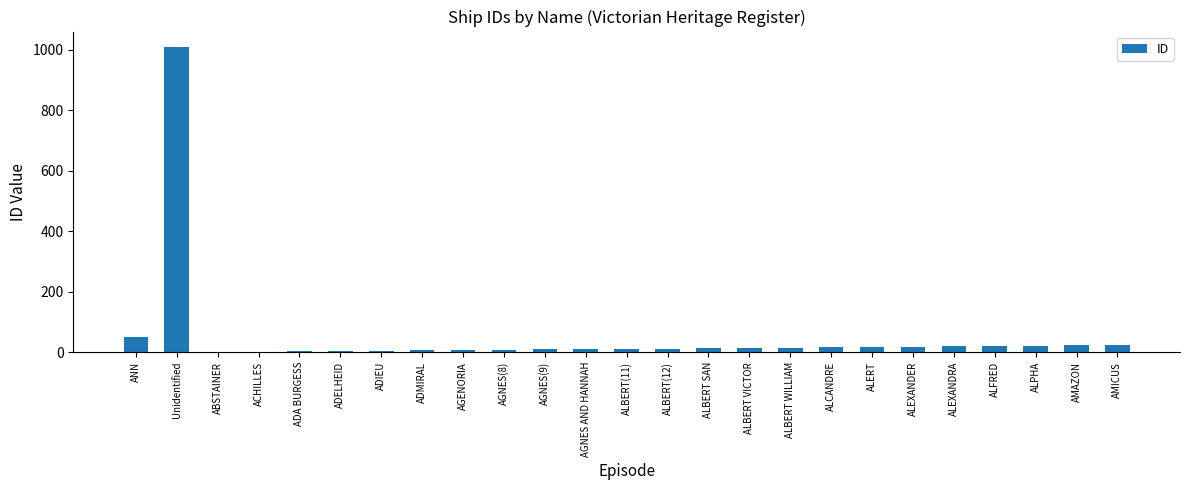

The chart shows a value of 15 at ALBERT WILLIAM. True or false?

True